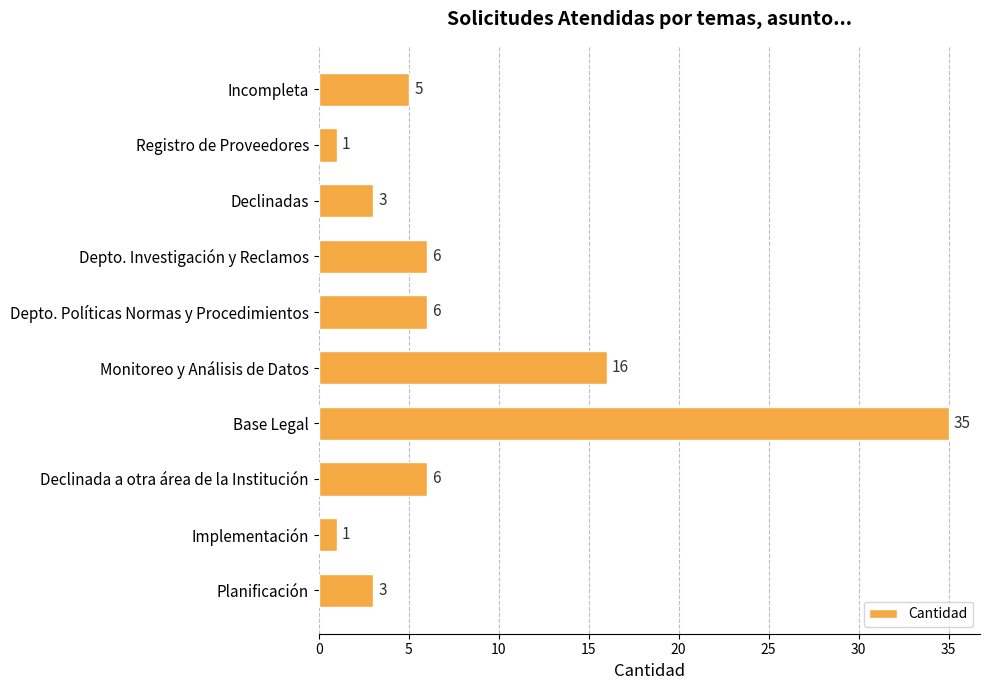

Reading bottom to top, what are all the values shown in this chart?

3	1	6	35	16	6	6	3	1	5